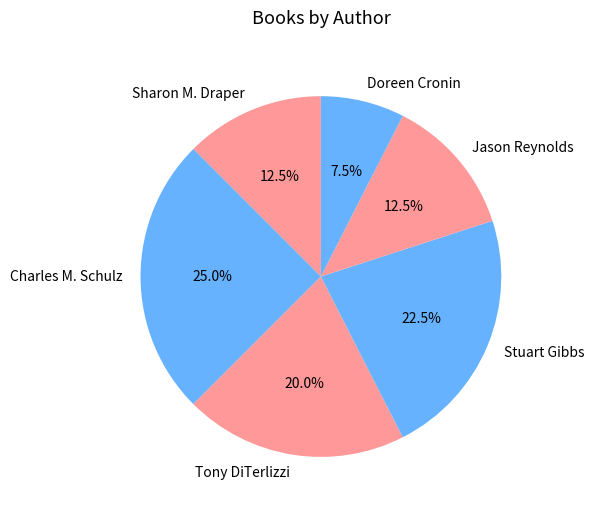

To the nearest percent, what is the average slice percentage?

17%